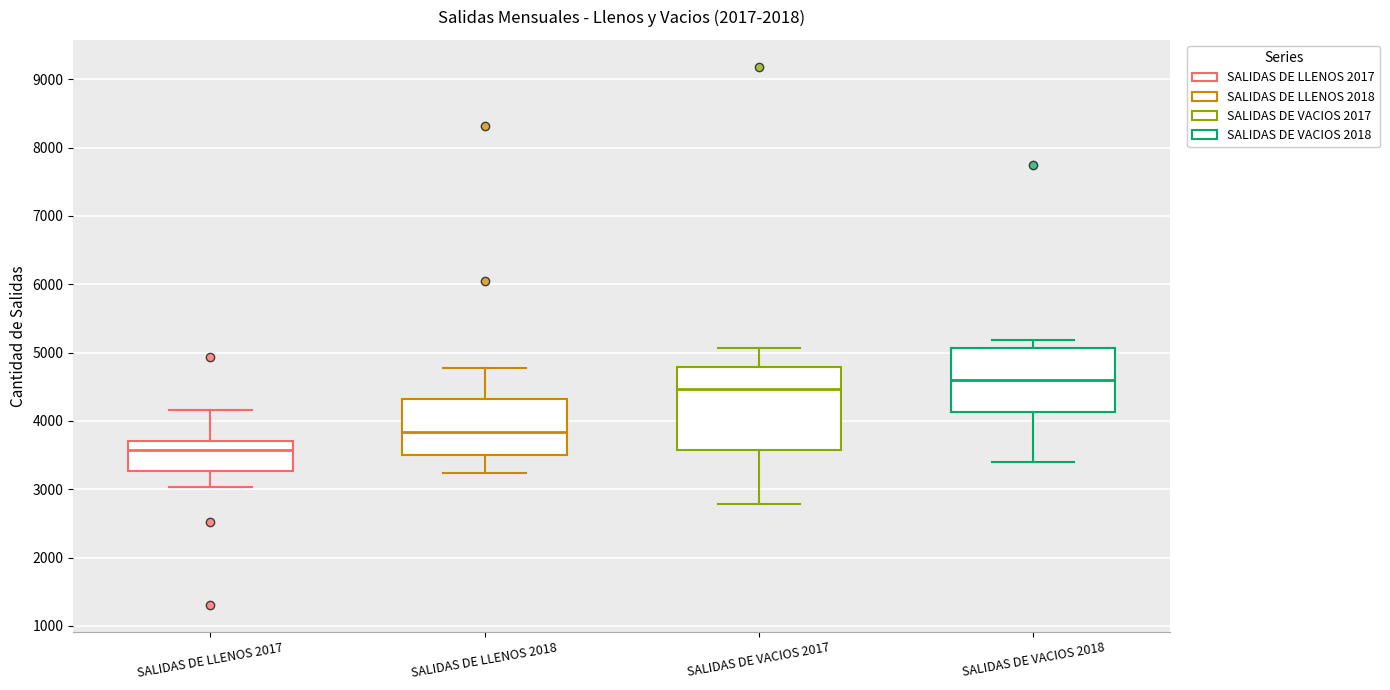

Where does the median line of the box for SALIDAS DE LLENOS 2018 sit on the y-axis? The values are not printed on the chart, so give them approximately, as read against the axis.

3800